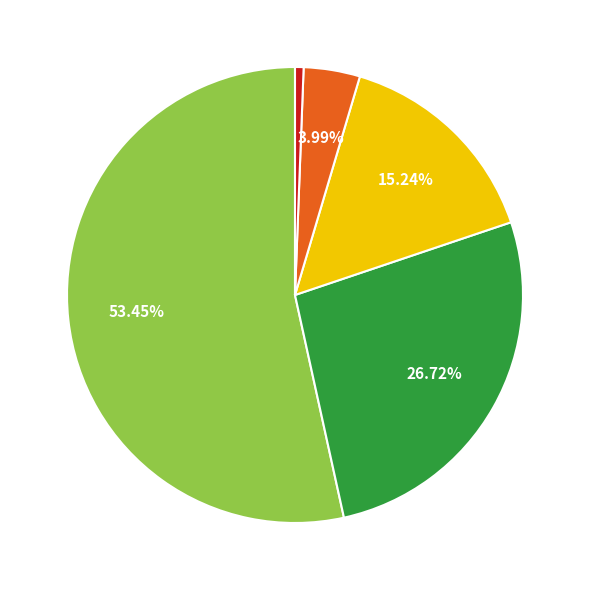

Does any single category account for the majority?

Yes